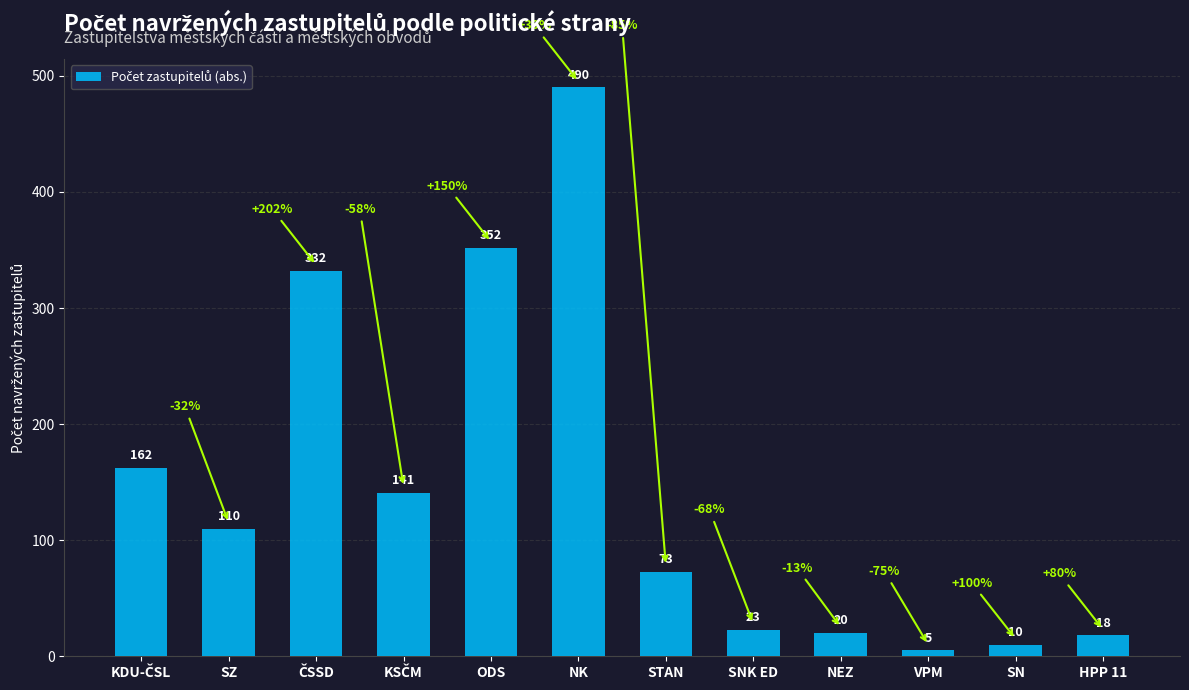

The chart shows a value of 10 at SN. True or false?

True